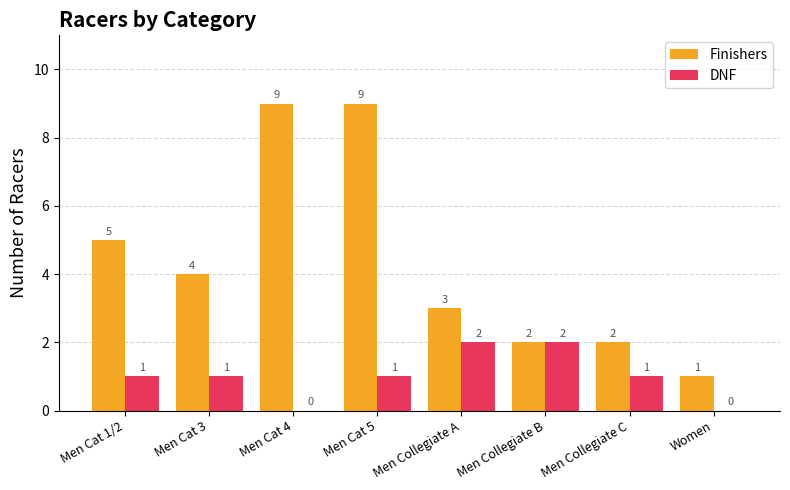

What is the maximum value for DNF?

2